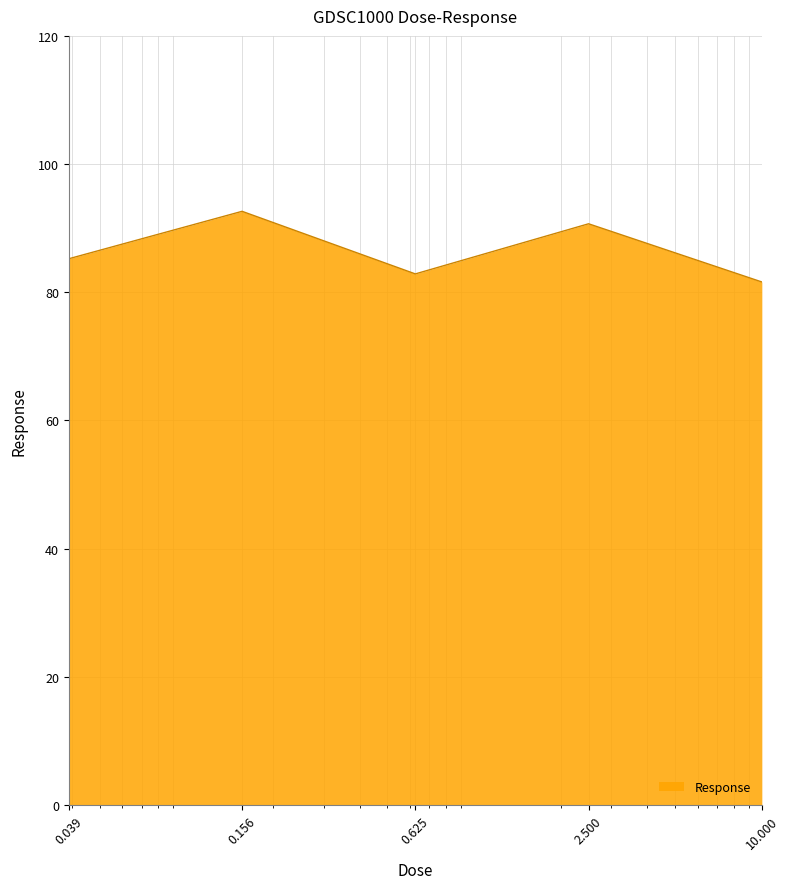

What is the greatest value displayed?

92.6